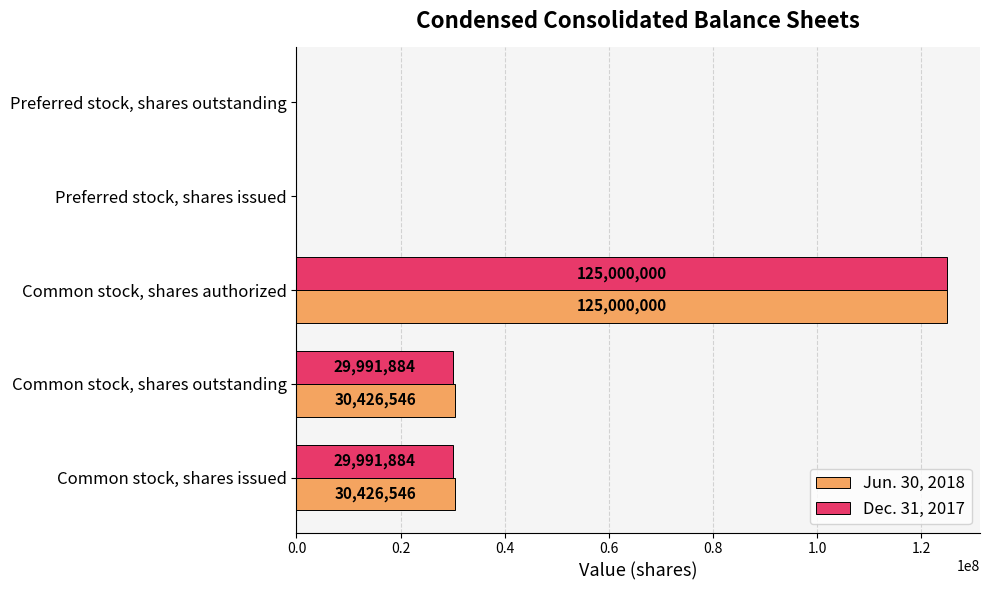

What are all the series names shown in the legend?

Jun. 30, 2018, Dec. 31, 2017